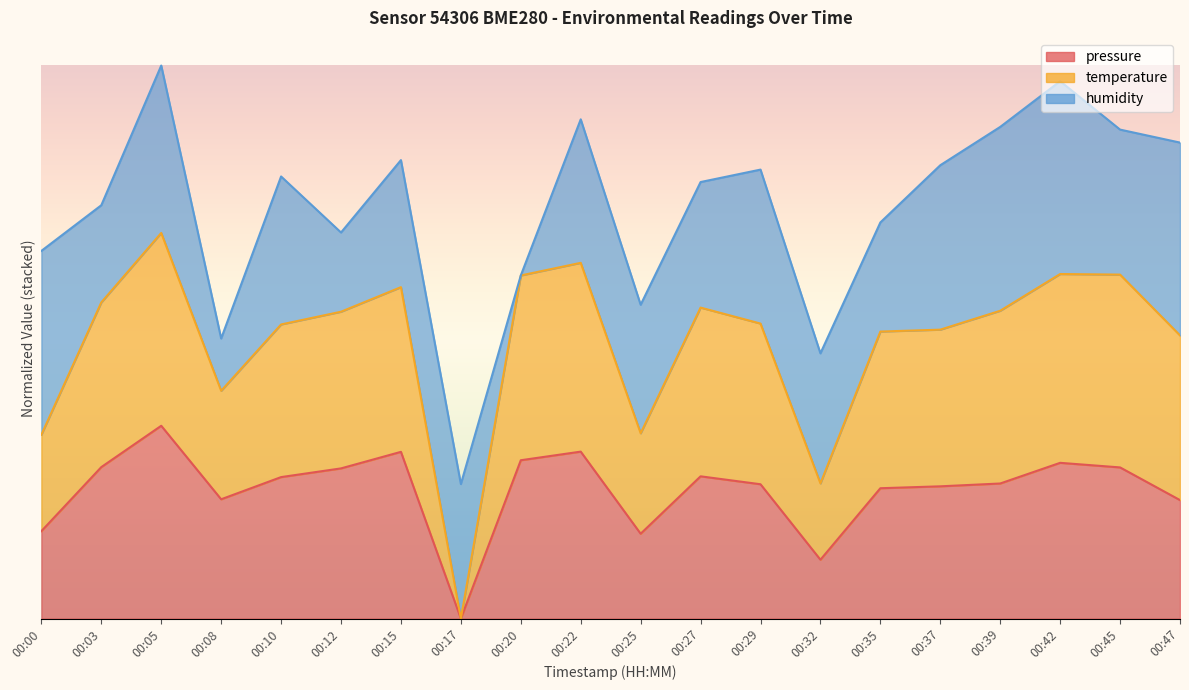

What is the difference between the highest and lowest values at 00:42?

97.9